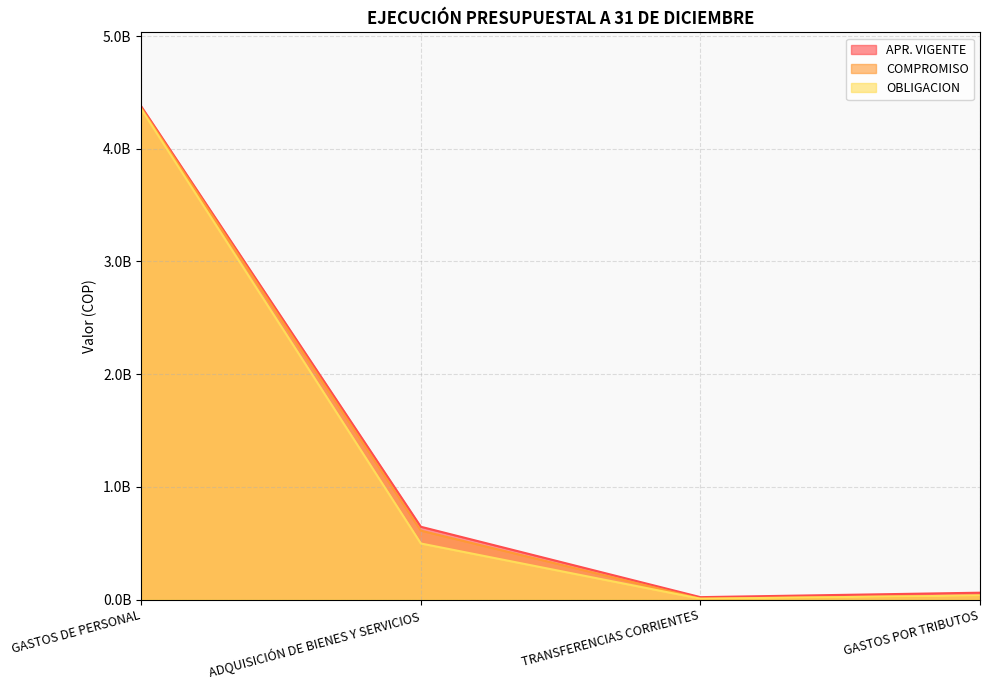

Where does the COMPROMISO series first go above 612869821?

GASTOS DE PERSONAL